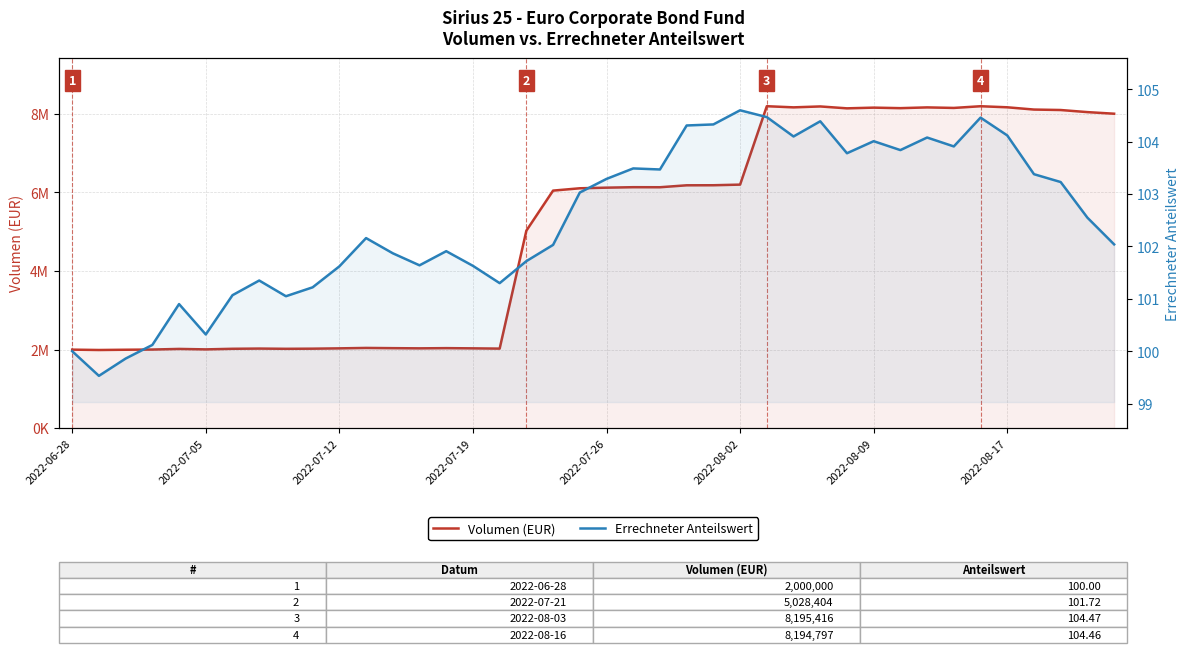

What is the lowest value of the Errechneter Anteilswert series?

99.5